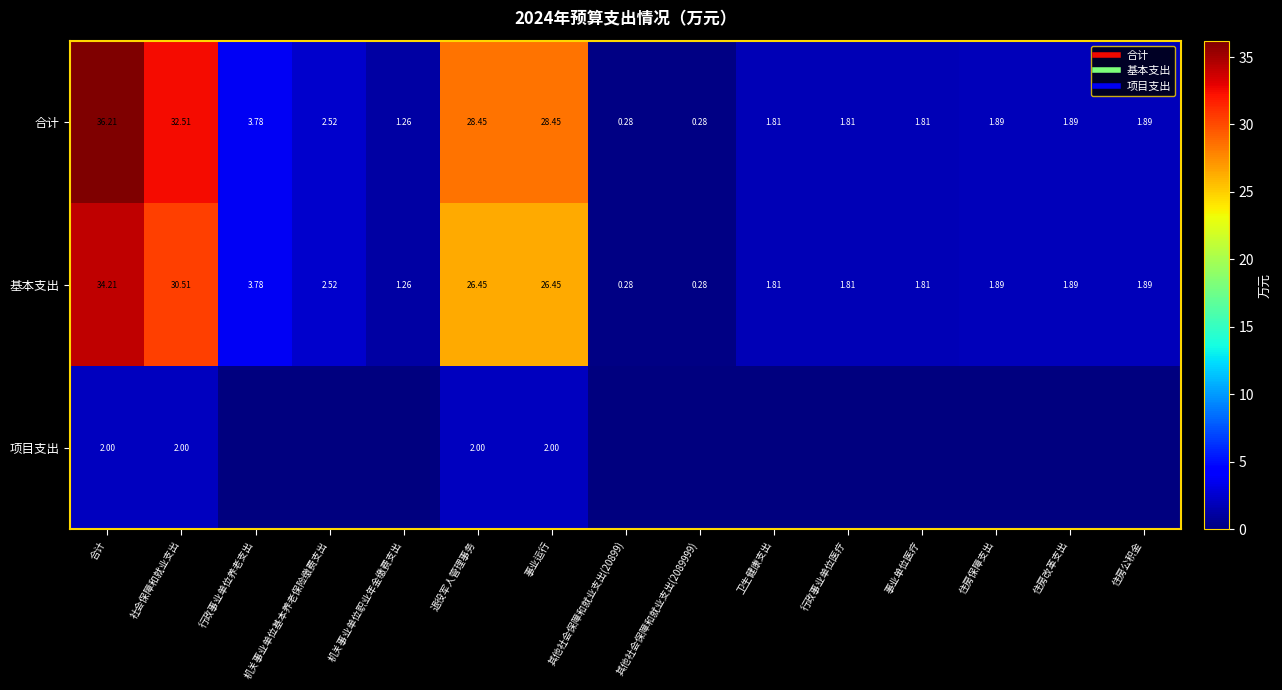

What is the difference between the second highest and minimum values in the 项目支出 series?

2.0